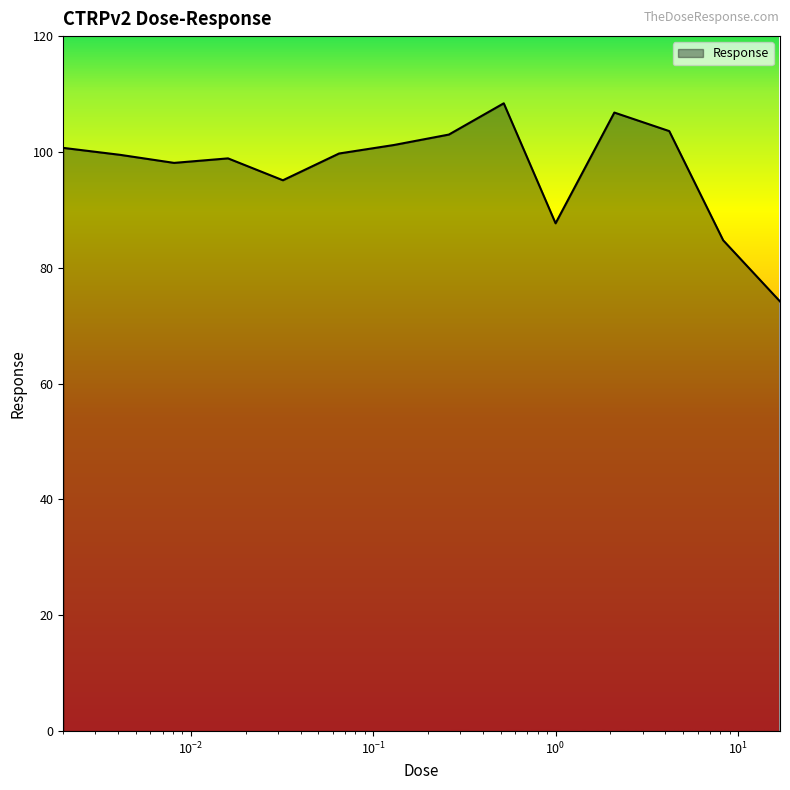

What is the greatest value displayed?

108.4